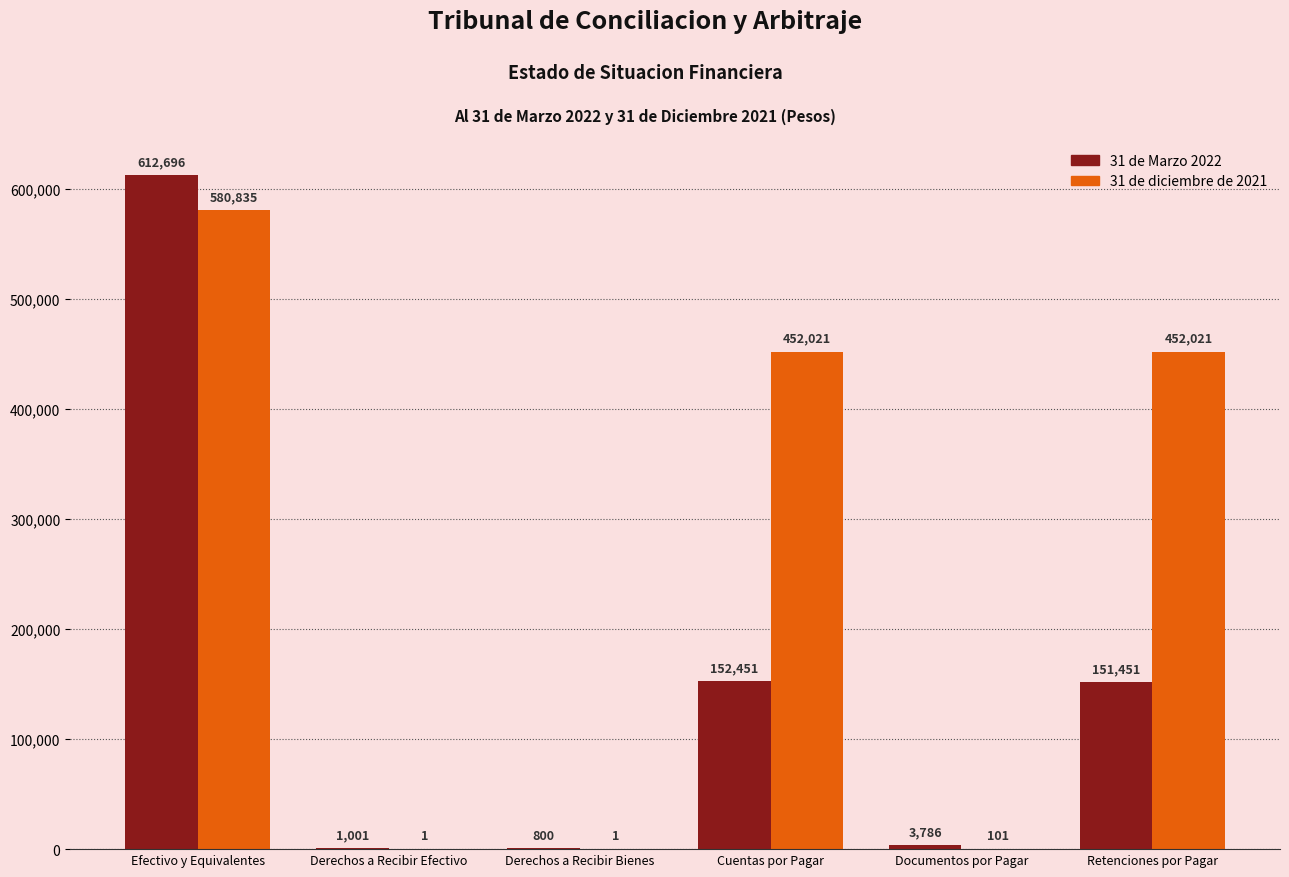

What is the spread (max minus min) of values at Derechos a Recibir Efectivo?

1000